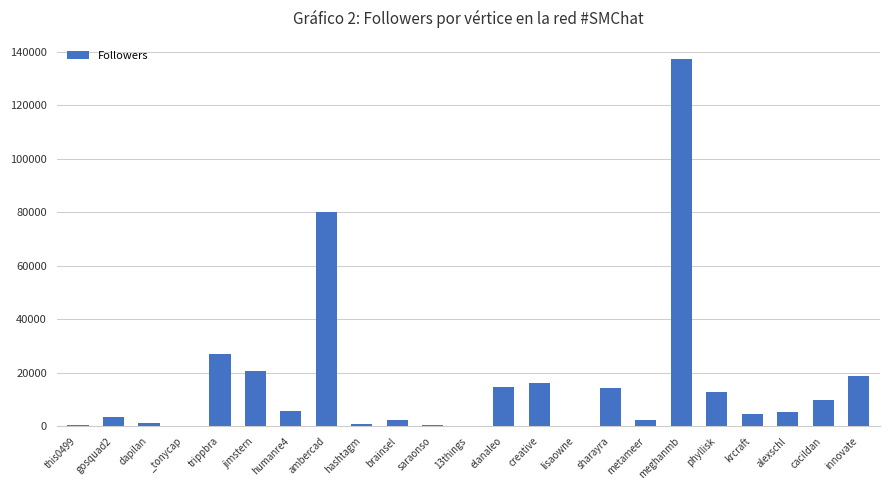

Which category has the highest value across all series?

meghanmb